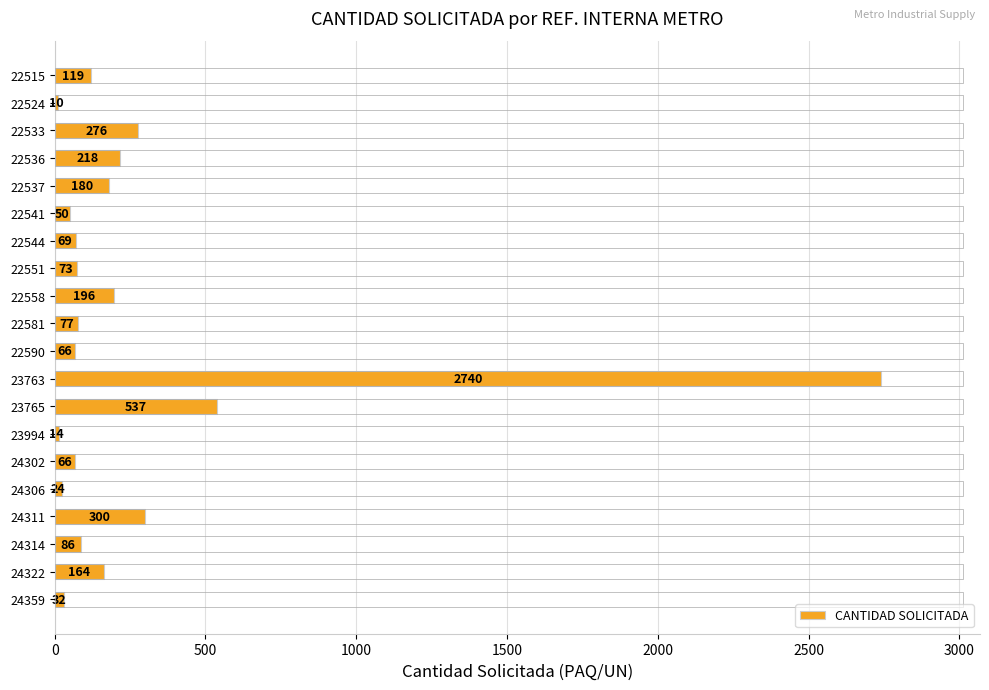

True or false: the data shows 756 at 23765.

False